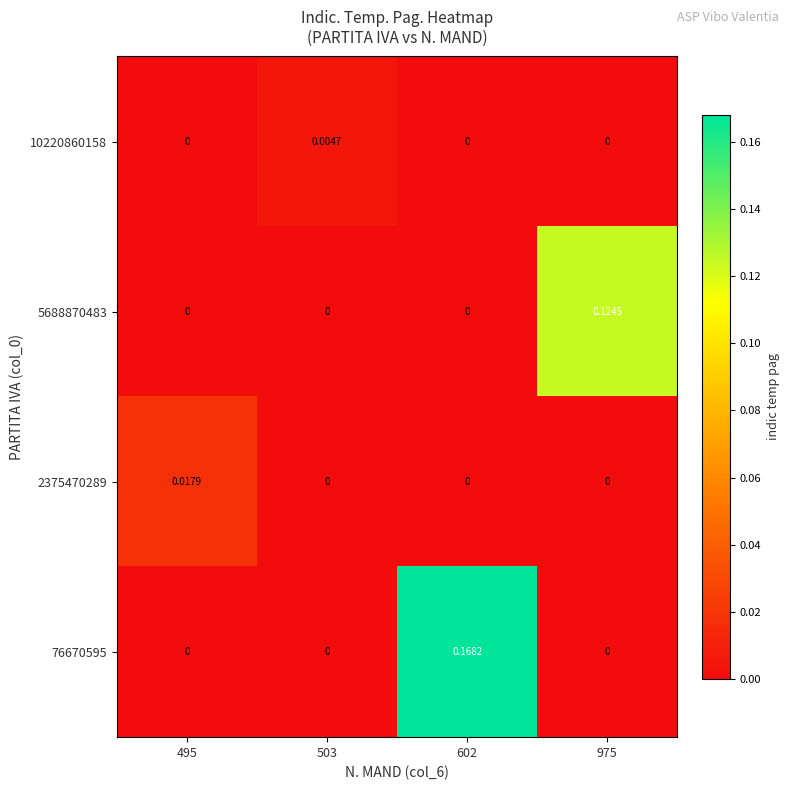

What is the maximum value shown in the chart?

0.2